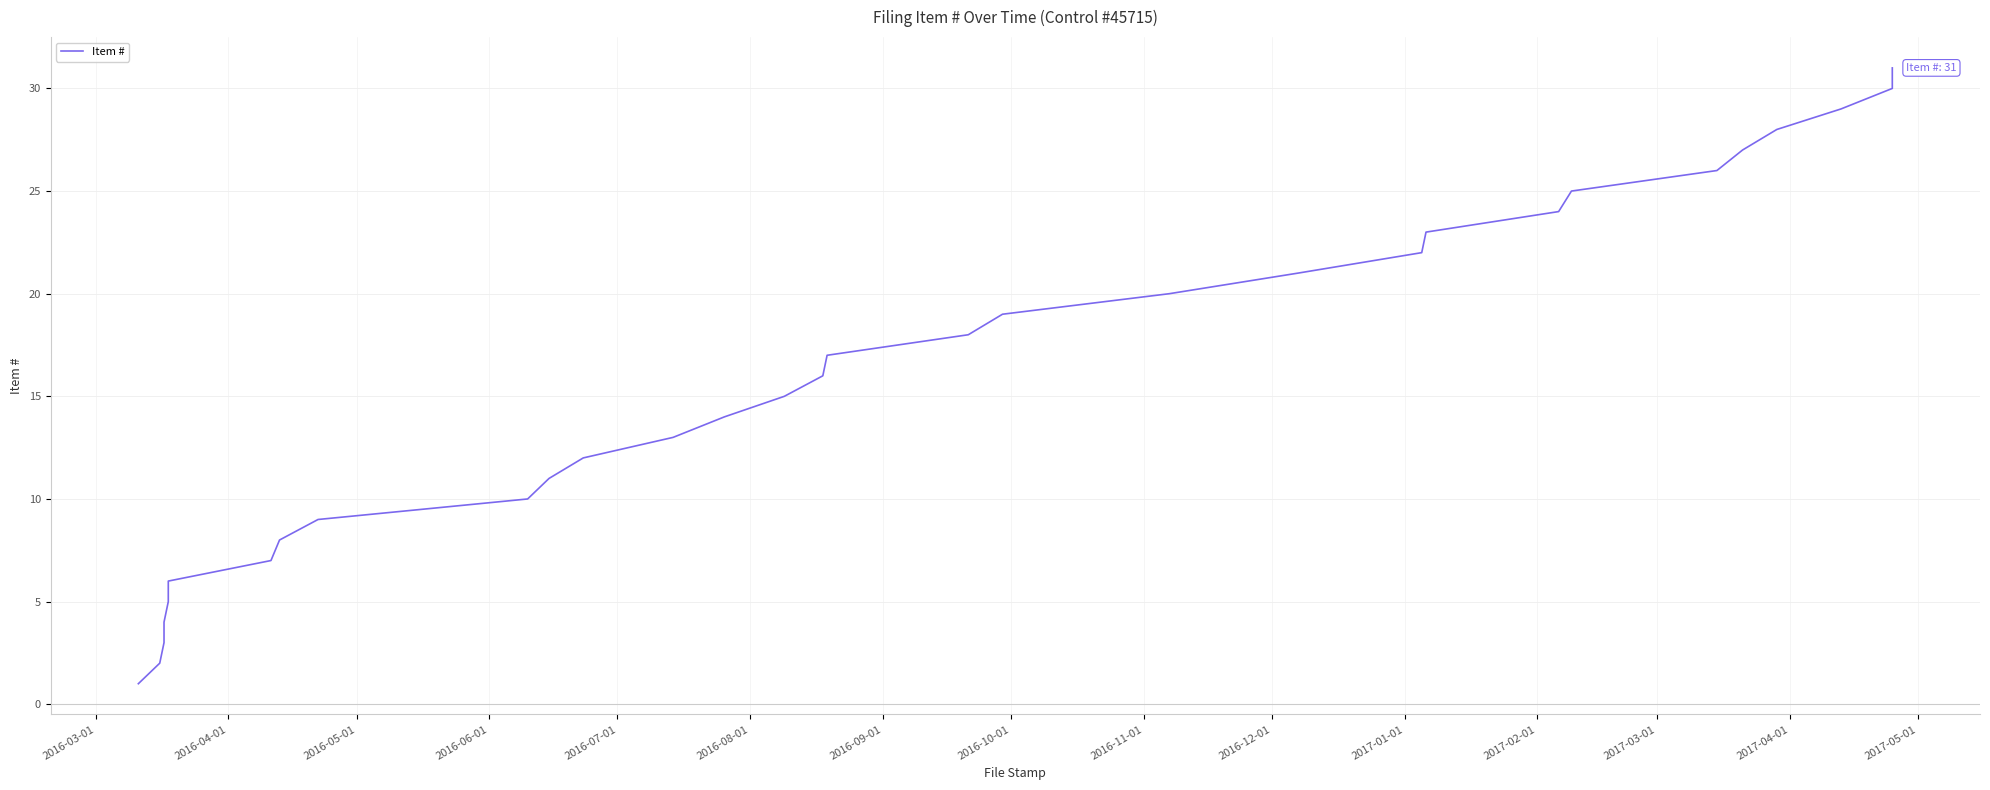

True or false: the data has more than 0 interior local peaks.

False